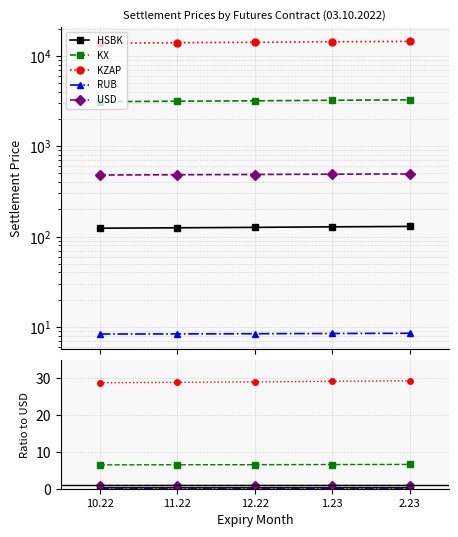

At which label is USD closest to 1?

10.22